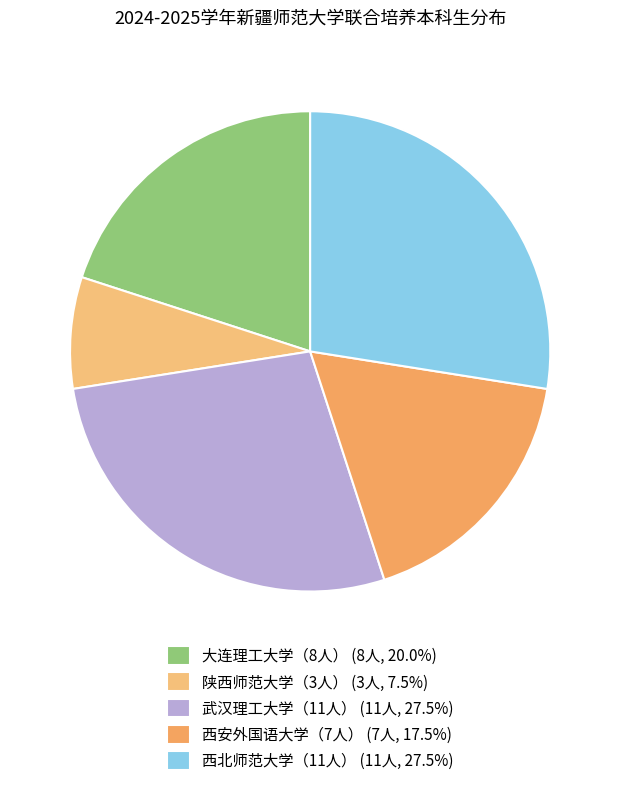

How many segments does this pie chart have?

5